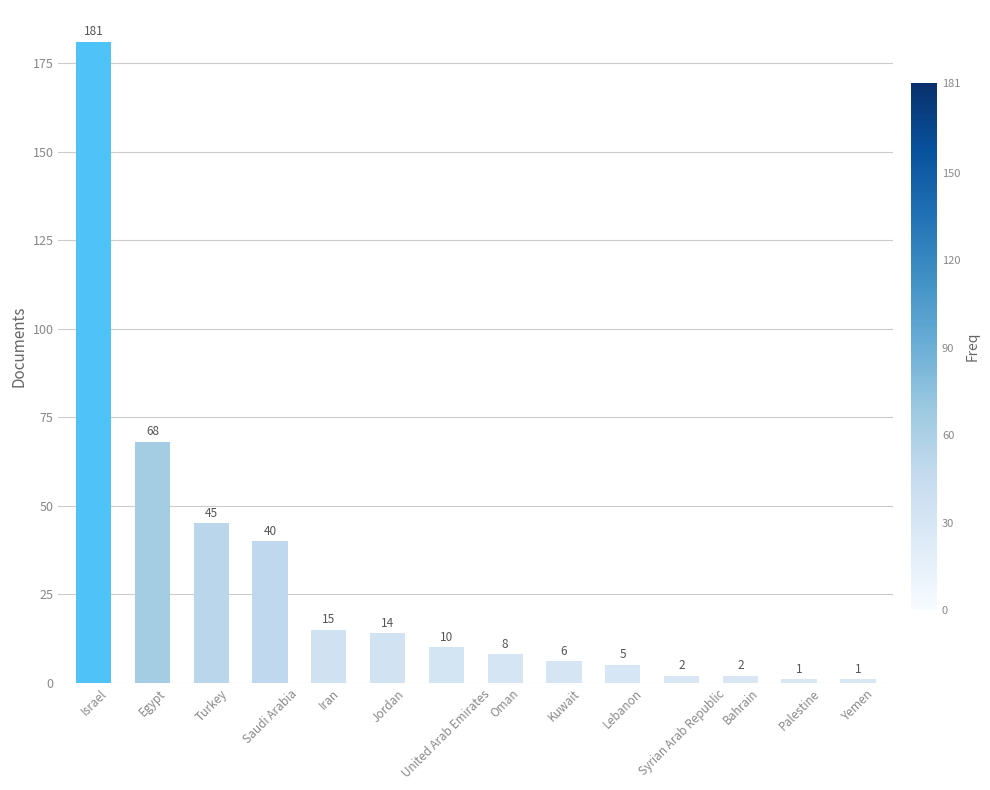

The value at Egypt is 68. True or false?

True